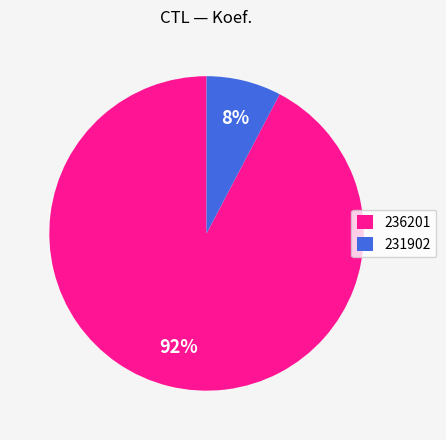

Do 231902 and 236201 together represent more than half of the pie?

Yes